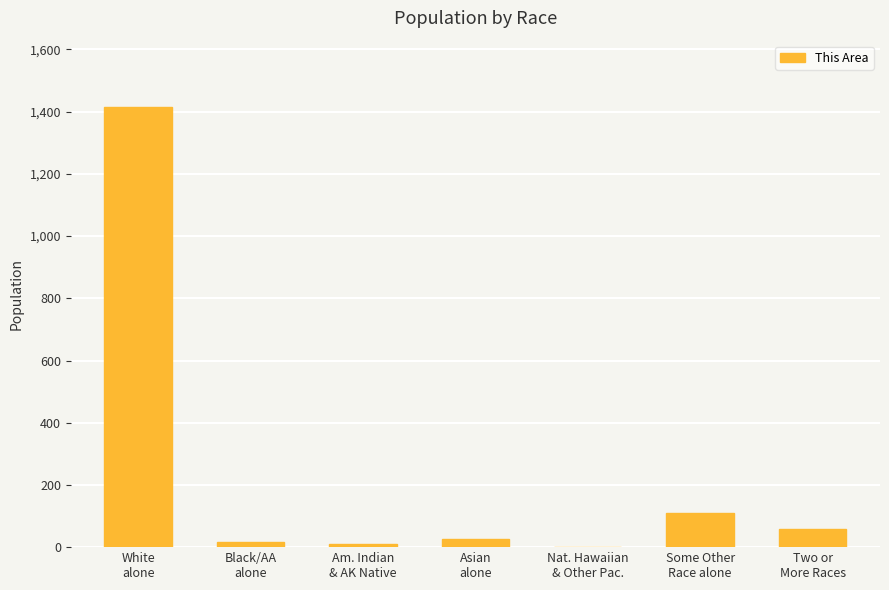

Which label corresponds to the largest value in the chart?

White
alone